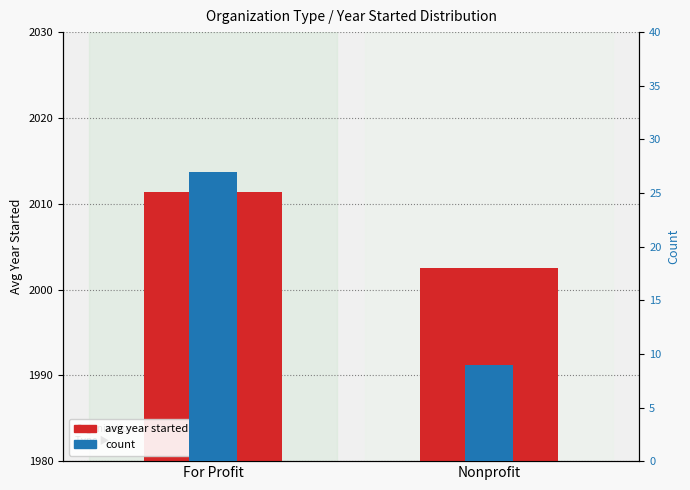

At which label does avg year started first exceed 2011?

For Profit